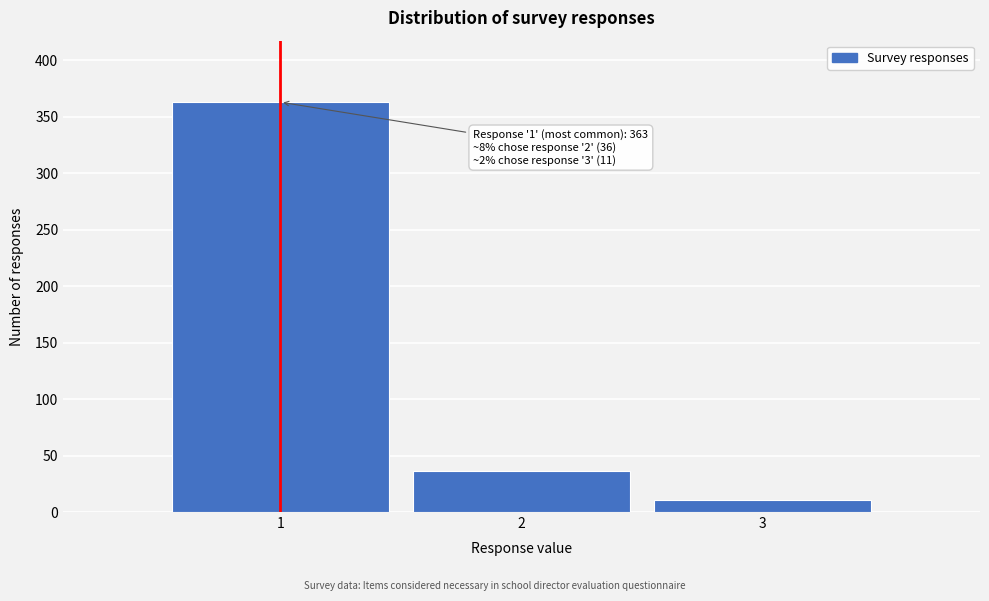

Reading left to right, extract all data points from this chart.

363	36	11